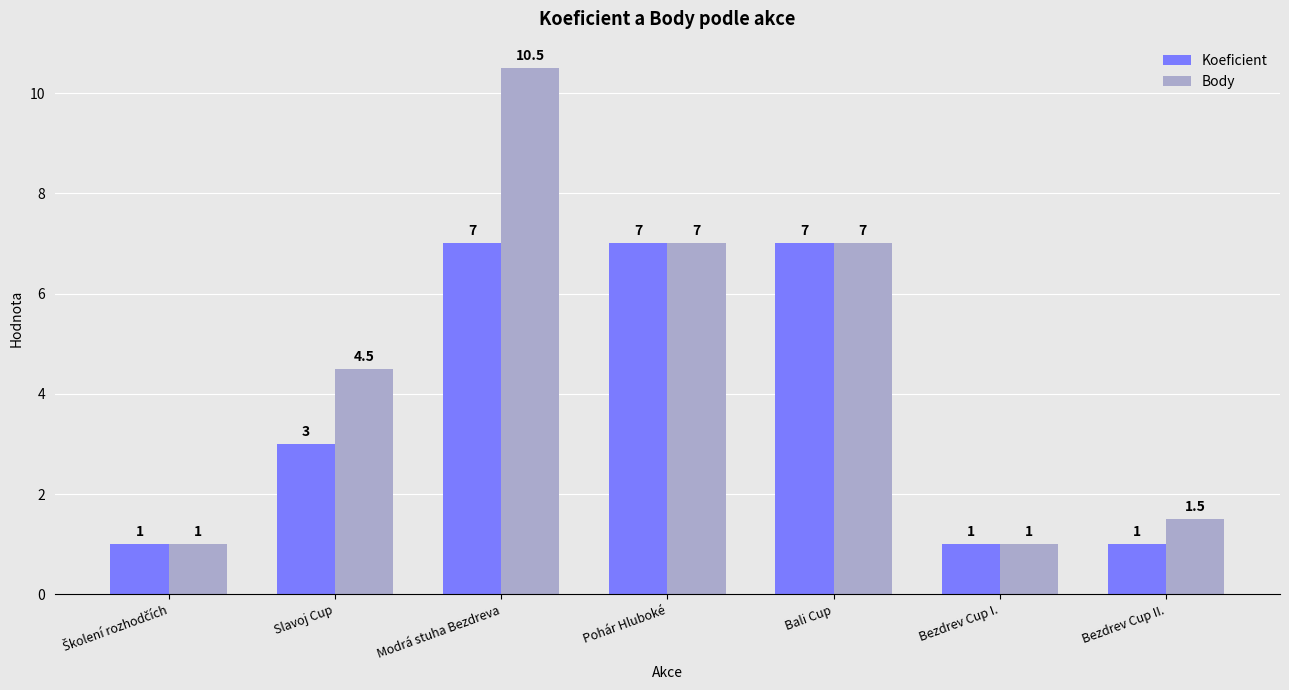

Does the chart contain stacked bars?

No